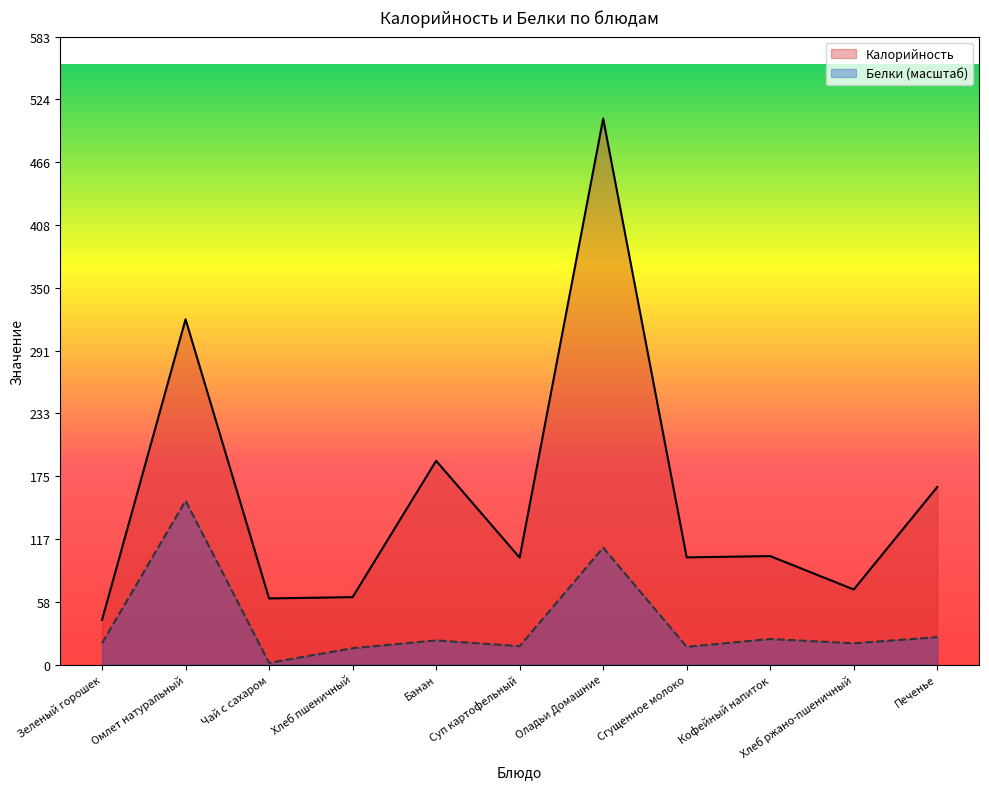

At which label is Белки closest to 76?

Оладьи Домашние